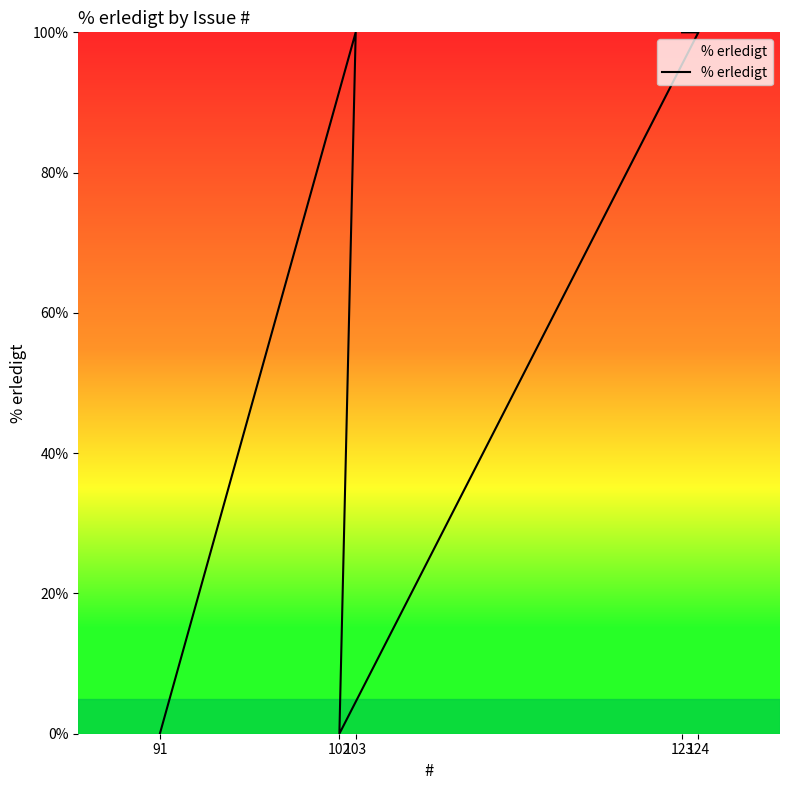

List the labels in order of value, largest first.

103, 124, 123, 91, 102